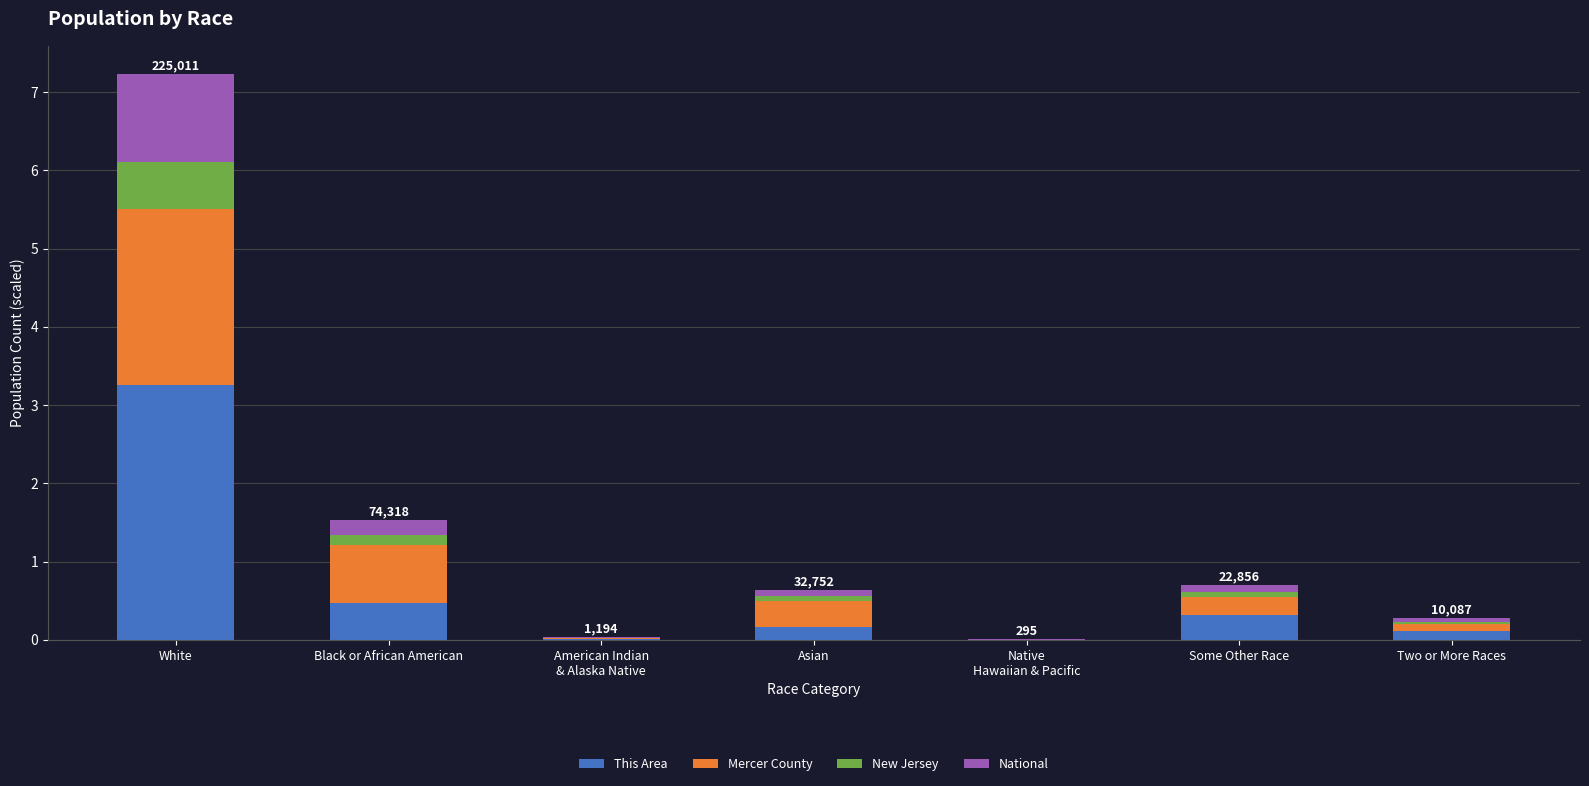

At which category is the sum across all series the highest?

White